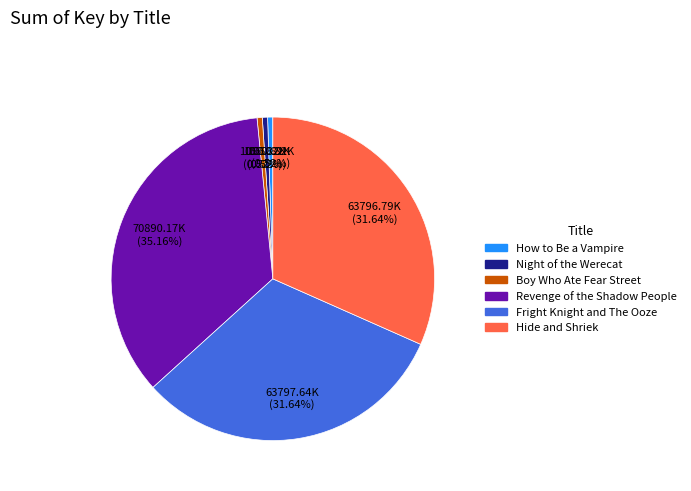

What percentage is NOT represented by Hide and Shriek?

68.4%